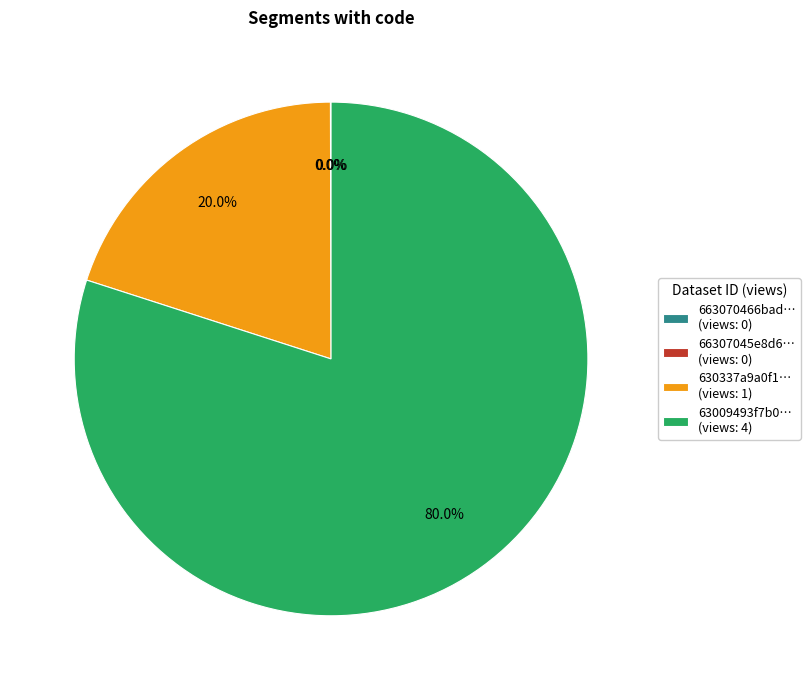

What is the majority slice?

63009493f7b0… (views: 4)